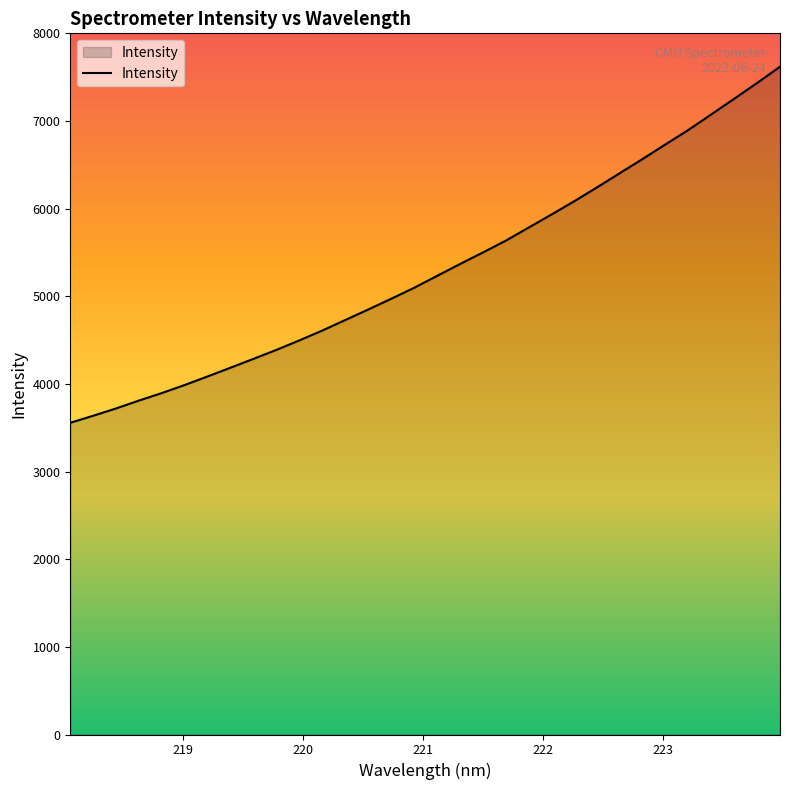

What is the minimum value shown in the chart?

3557.2